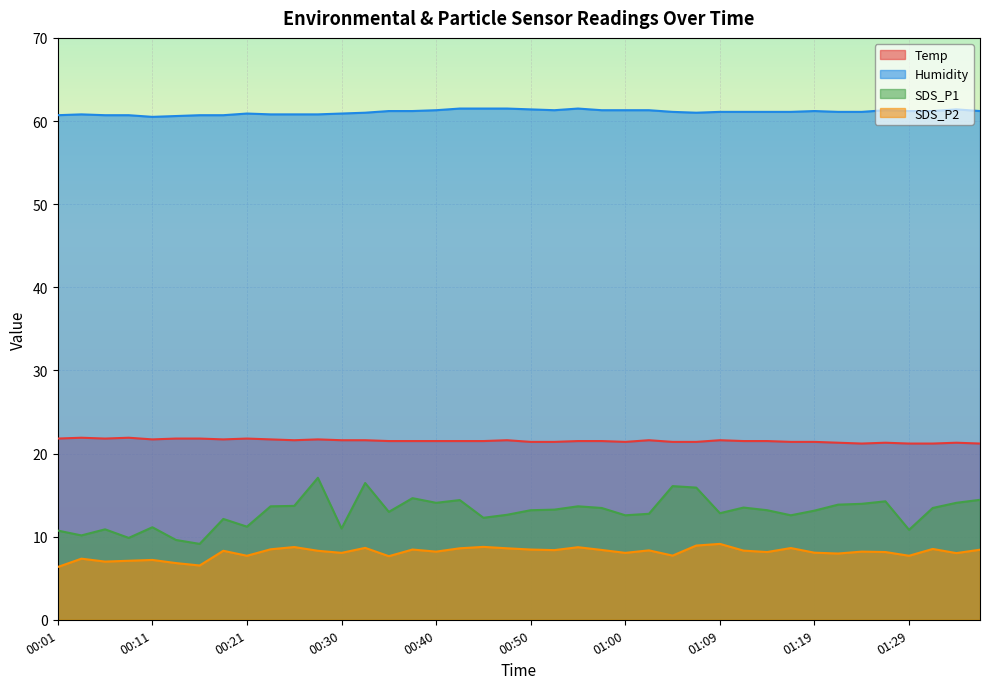

Count the Temp values in the range 21 to 22.

40